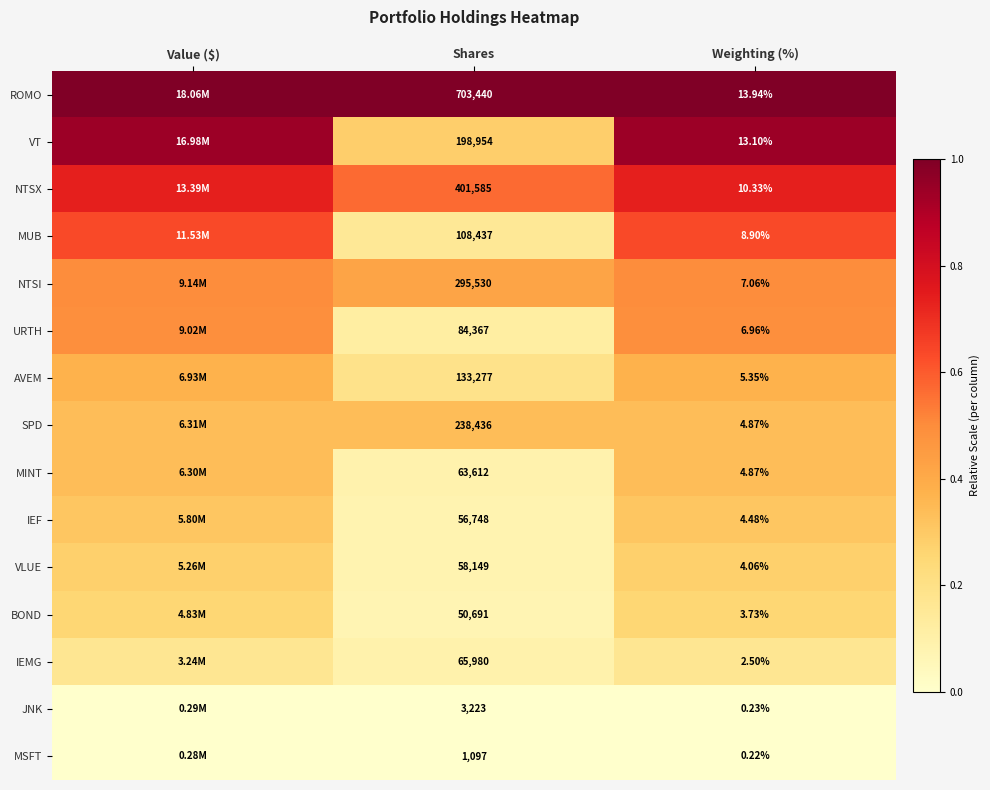

Which has a higher value, Shares or Weighting (%)?

Shares